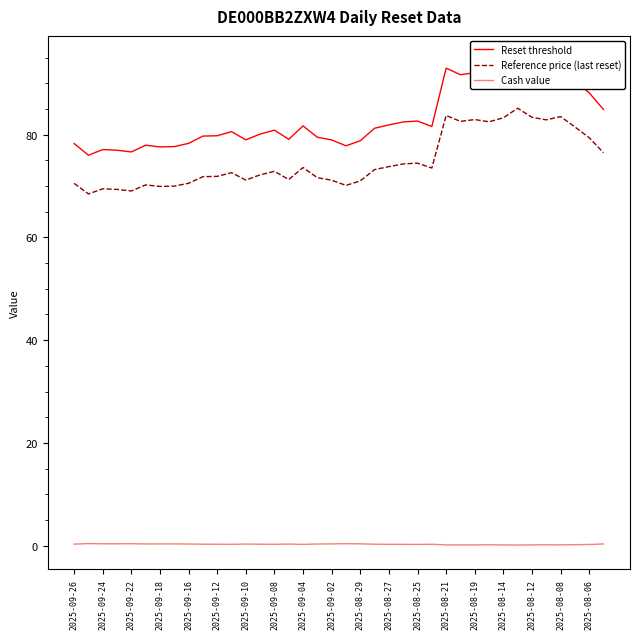

List the series in order of their peak value, lowest first.

Cash value, Reference price (last reset), Reset threshold